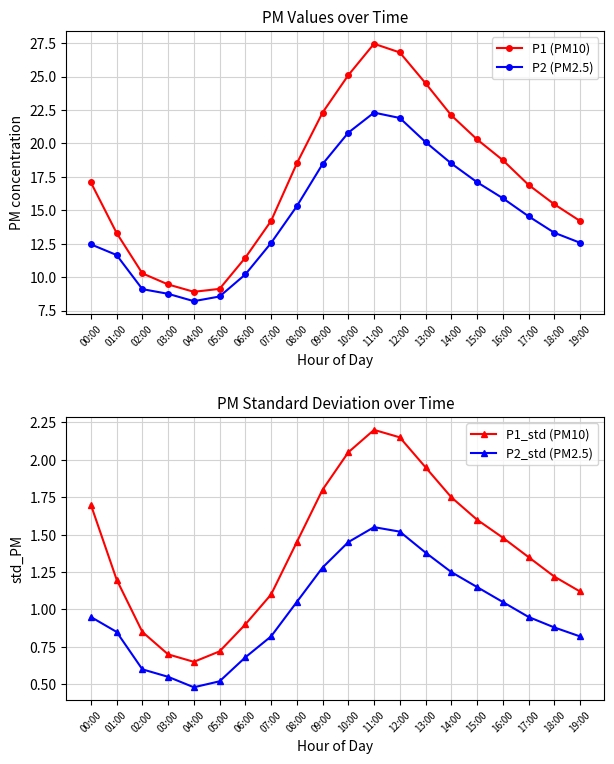

List the series in order of their peak value, highest first.

P1 (PM10), P2 (PM2.5), P1_std (PM10), P2_std (PM2.5)